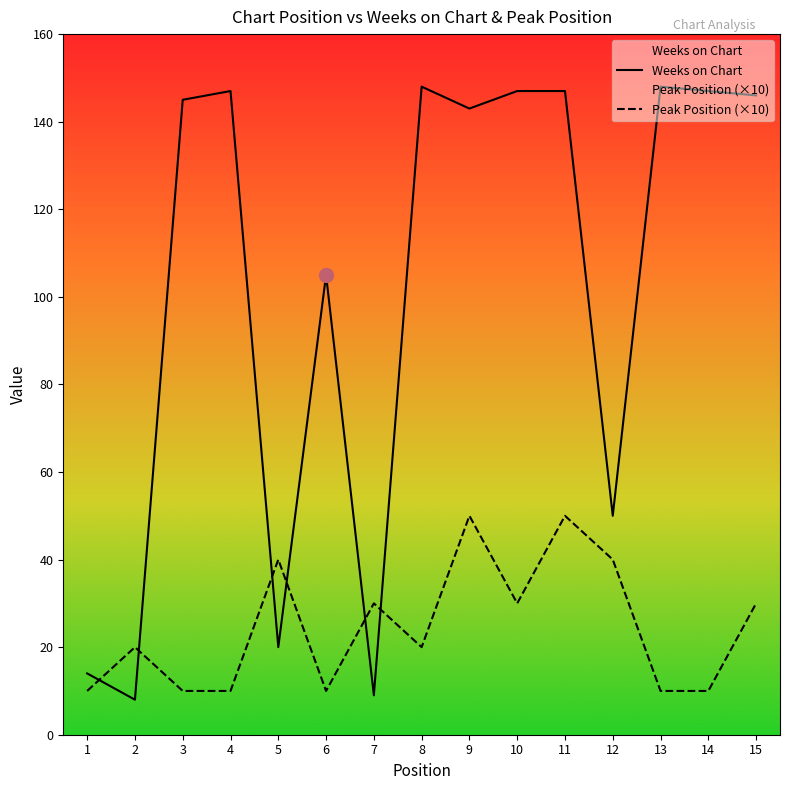

Reading left to right, list all the values displayed in this chart.

Weeks on Chart: 1=14	2=8	3=145	4=147	5=20	6=105	7=9	8=148	9=143	10=147	11=147	12=50	13=148	14=147	15=146
Peak Position (×10): 1=10	2=20	3=10	4=10	5=40	6=10	7=30	8=20	9=50	10=30	11=50	12=40	13=10	14=10	15=30